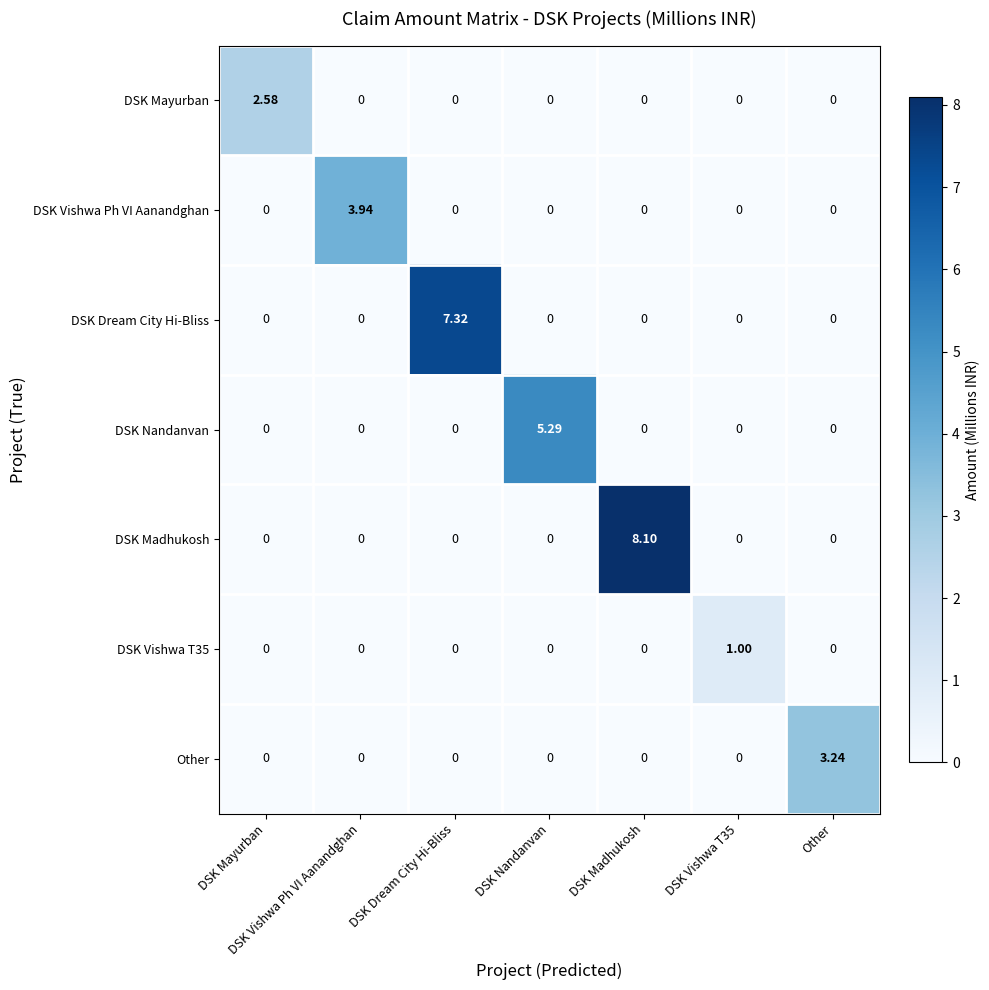

Which series has the widest spread of values?

DSK Madhukosh